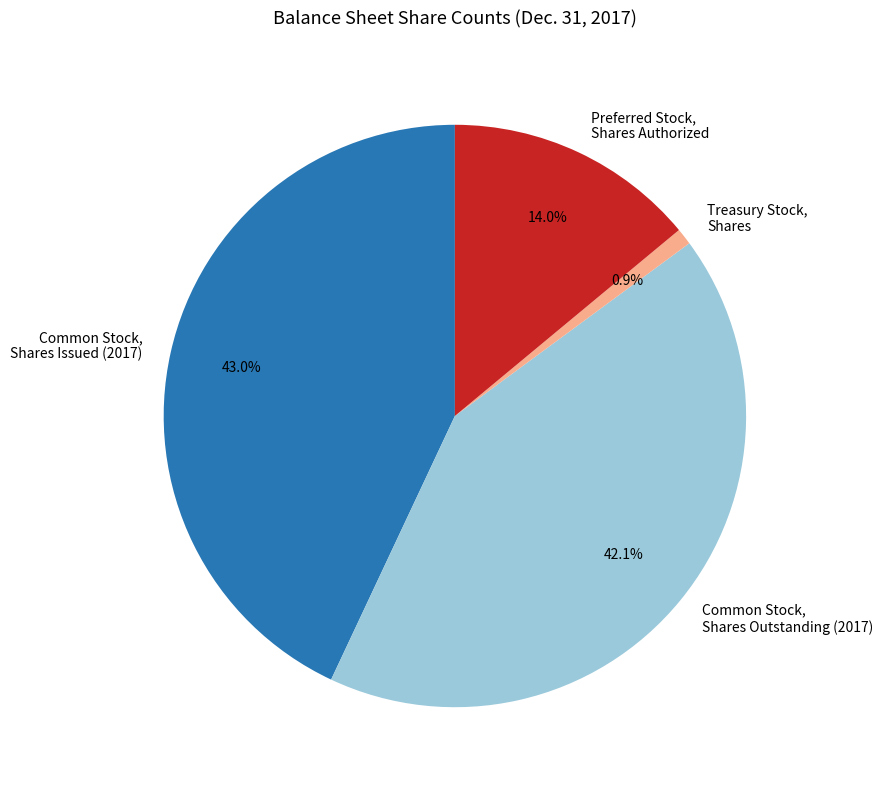

To the nearest percent, what is the average slice percentage?

25%